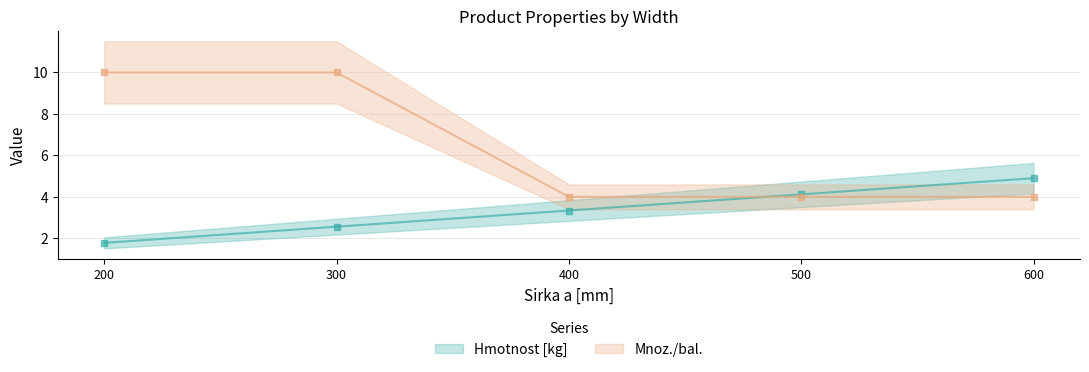

The Mnoz./bal. series shows 4.0 at 500. True or false?

True